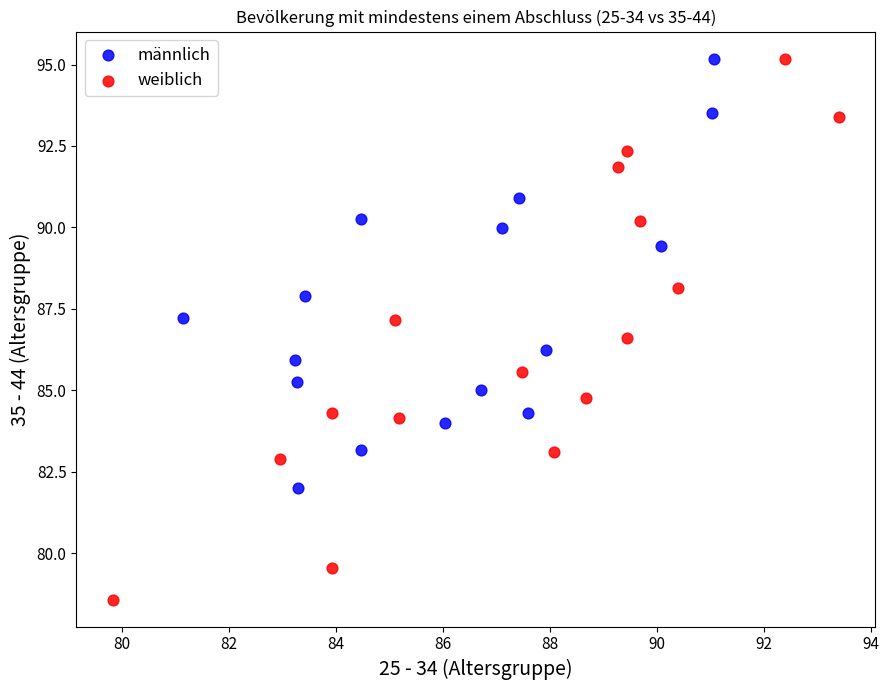

Which series has the widest spread of Y values?

weiblich